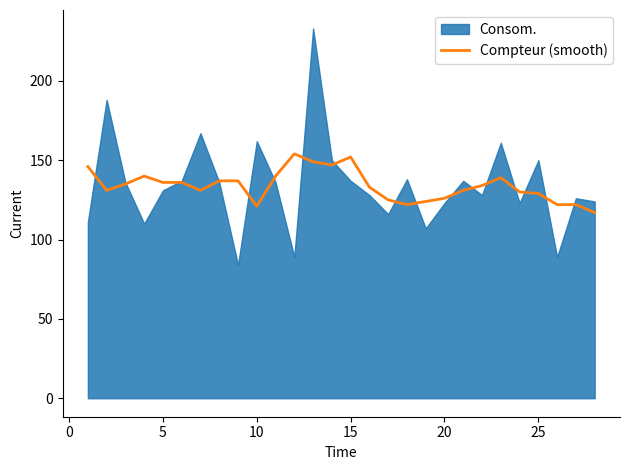

What is the lowest value of the Compteur (smooth) series?

117